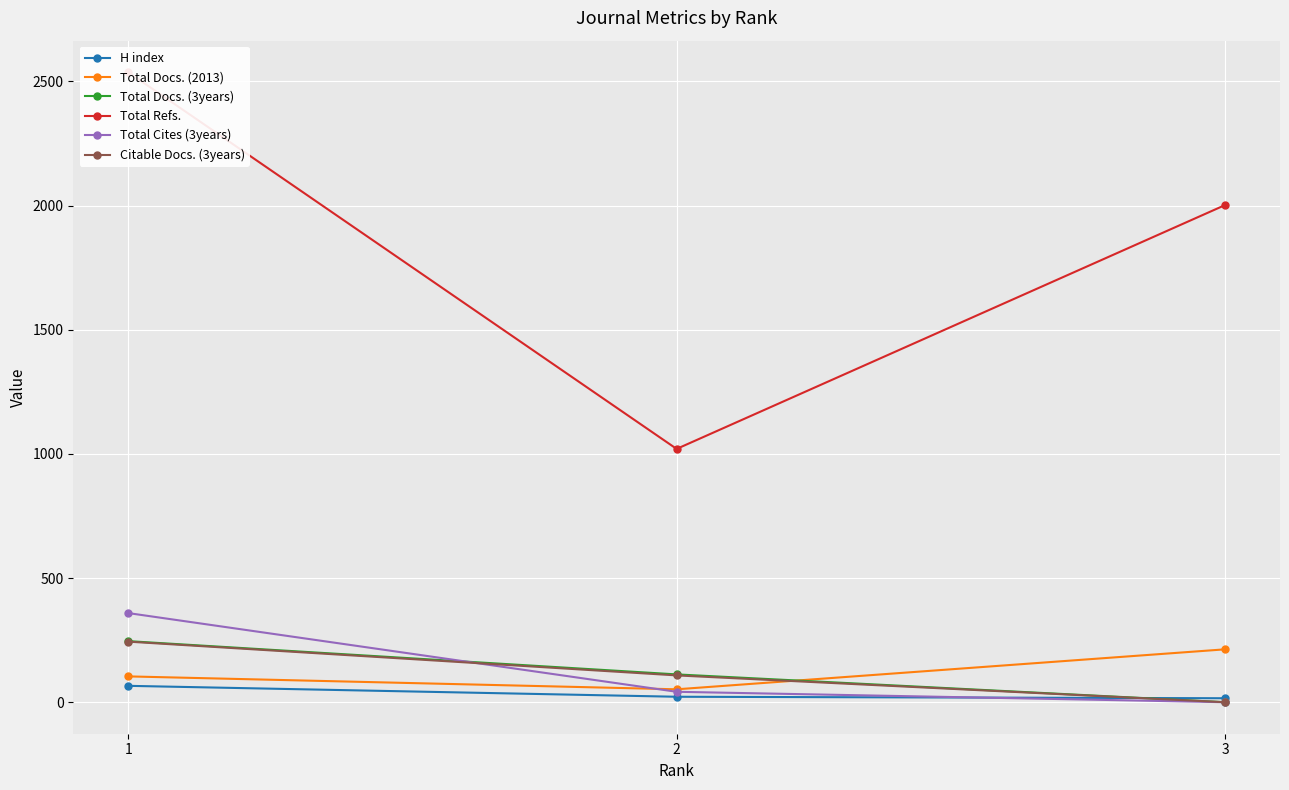

Which series has the widest spread of values?

Total Refs.